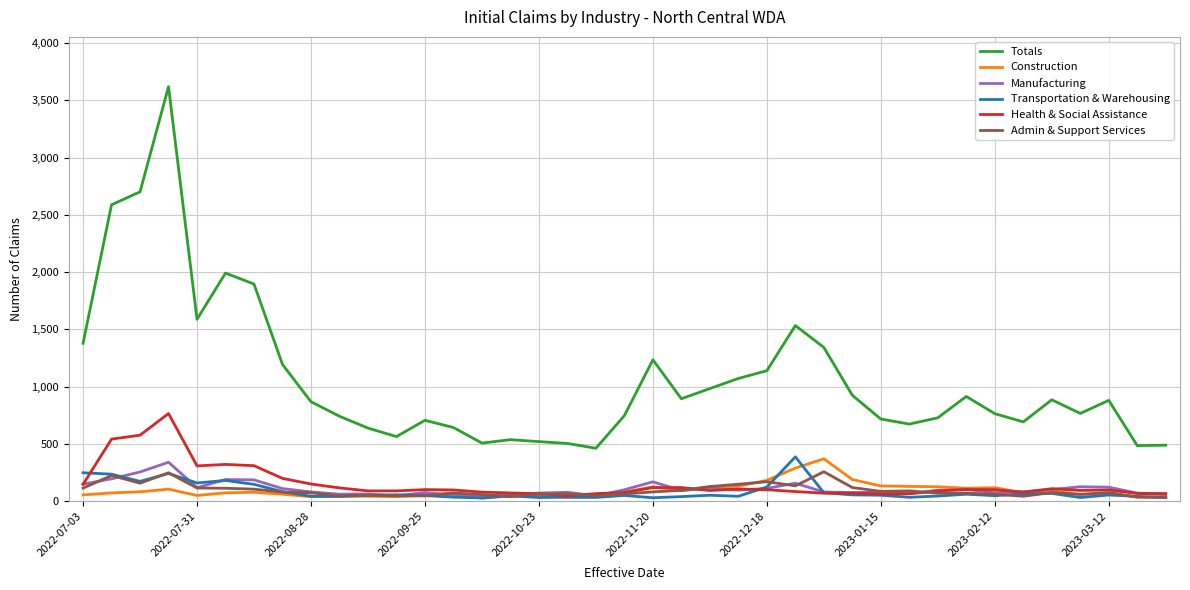

Which series has the largest range (max minus min)?

Totals